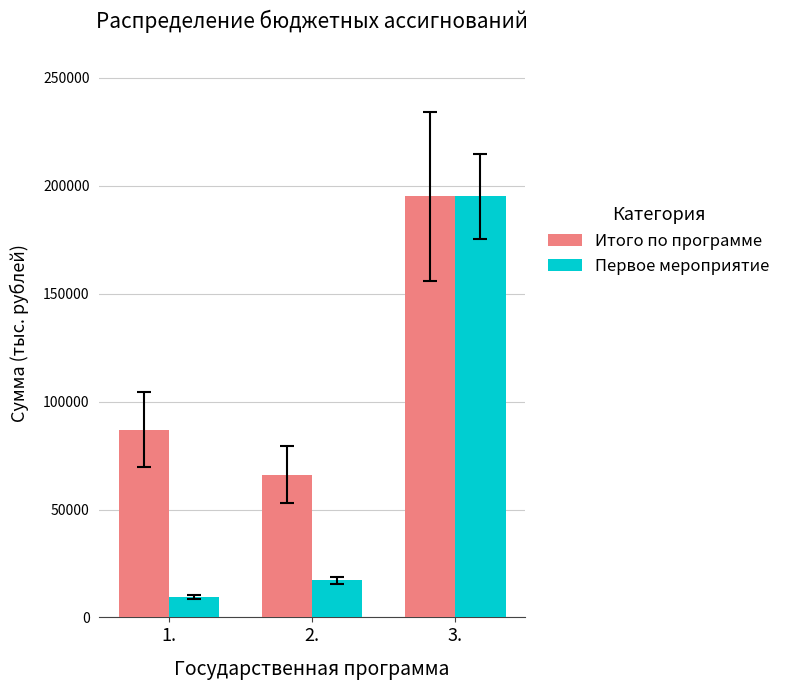

Reading left to right, transcribe all the data shown in this chart.

Итого по программе: 87023.8	66155.3	195084.1
Первое мероприятие: 9233.1	17108.5	195084.1